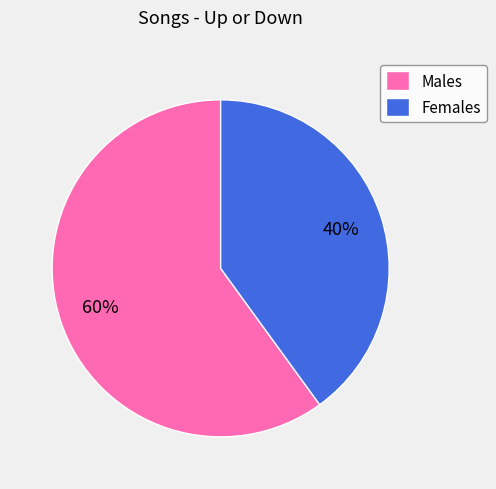

To the nearest percent, what is the difference between the largest and smallest slice percentages?

20%